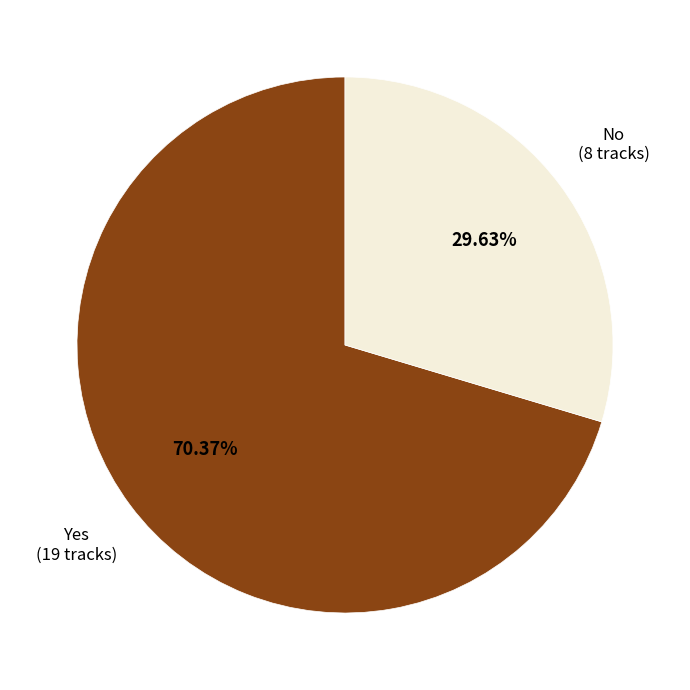

To the nearest percent, what is the combined percentage of No and Yes?

100%